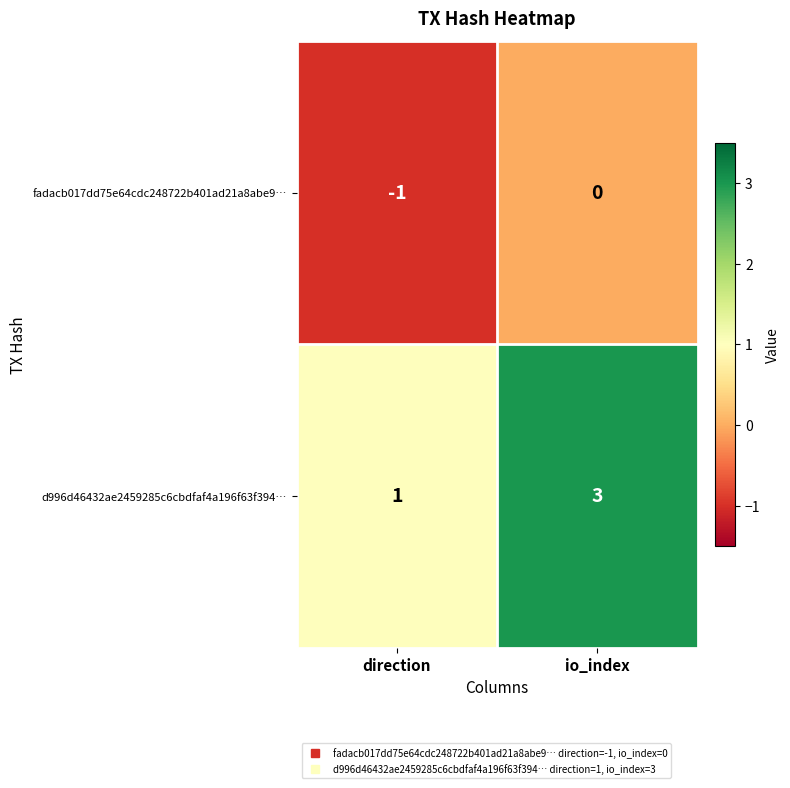

At io_index, list the series in order from smallest to largest.

fadacb017dd75e64cdc248722b401ad21a8abe9…, d996d46432ae2459285c6cbdfaf4a196f63f394…